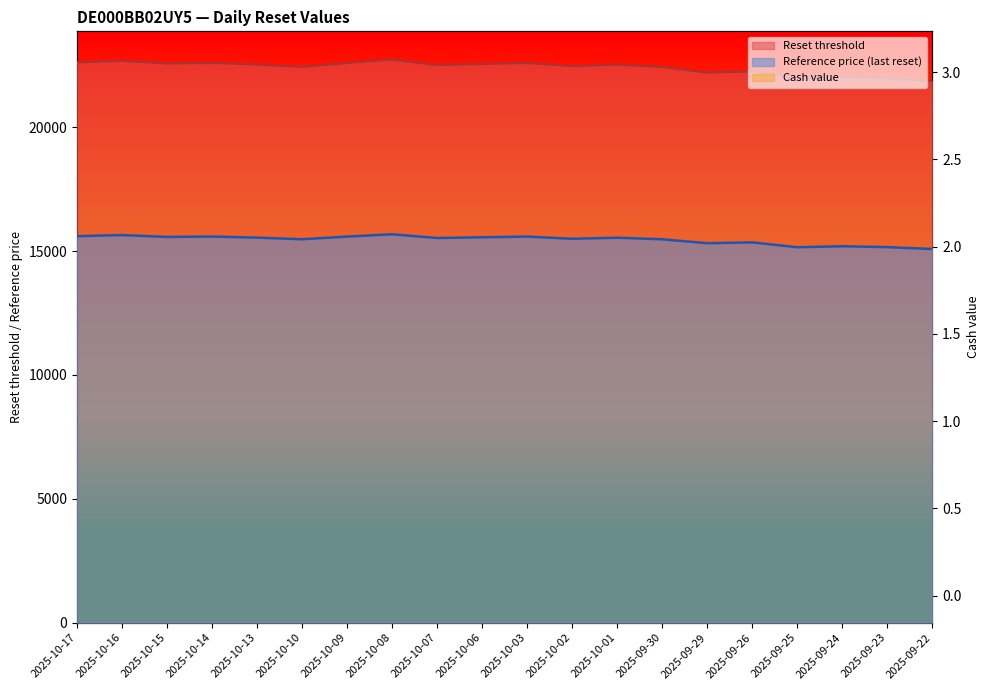

What is the average value of the Reset threshold series?

22411.0